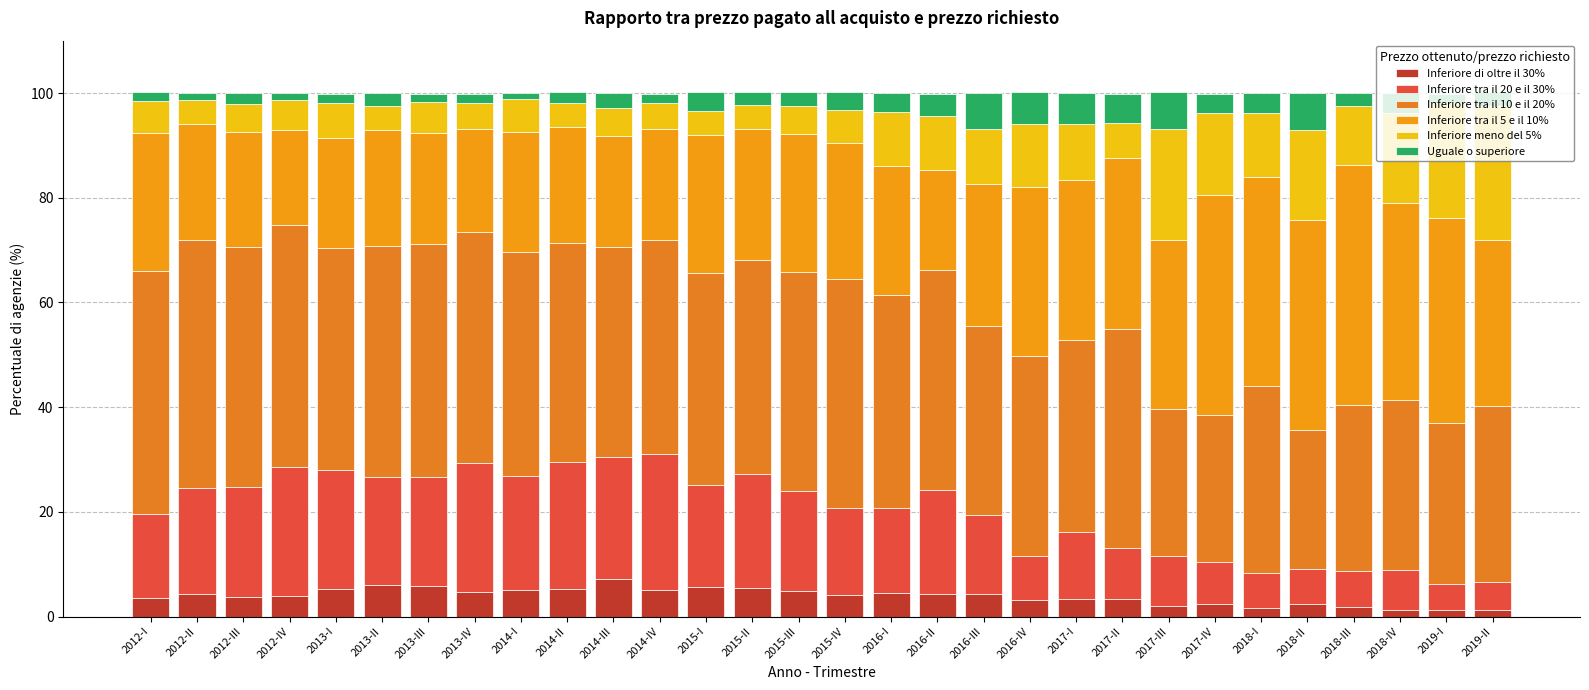

How many categories are shown in the chart?

30